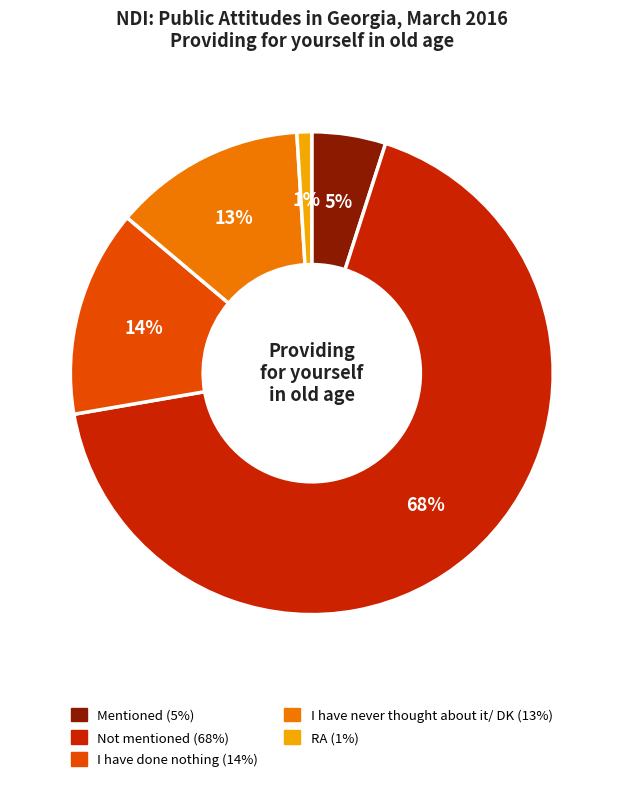

Do I have never thought about it/ DK and I have done nothing together represent more than half of the pie?

No